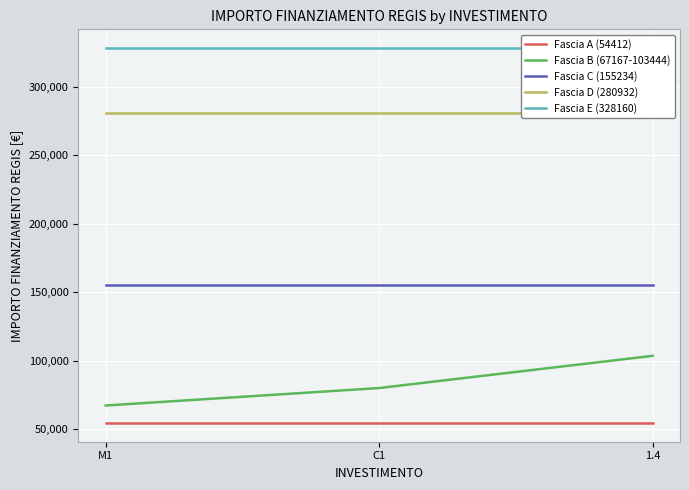

Between M1 and C1, which series saw the biggest shift?

Fascia B (67167-103444)